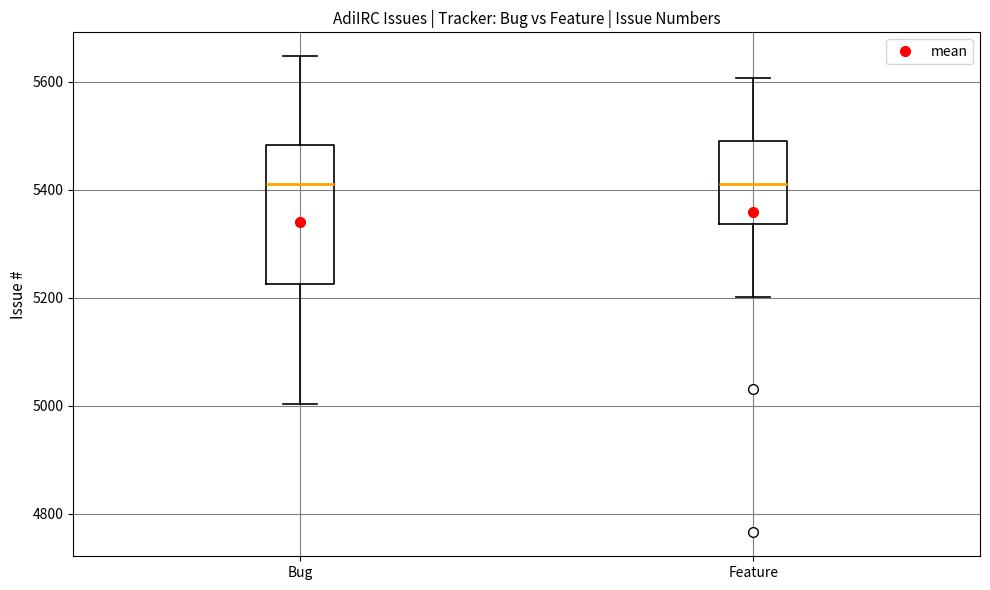

Comparing the boxes themselves (not the whiskers), which one is the tallest?

Bug